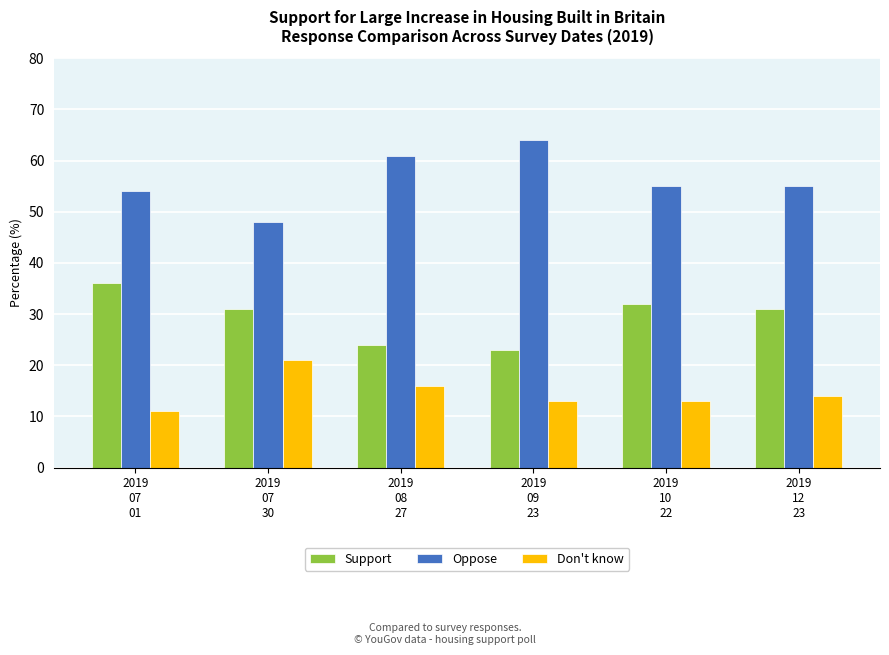

What is the label of the 3rd bar from the right?

2019
09
23